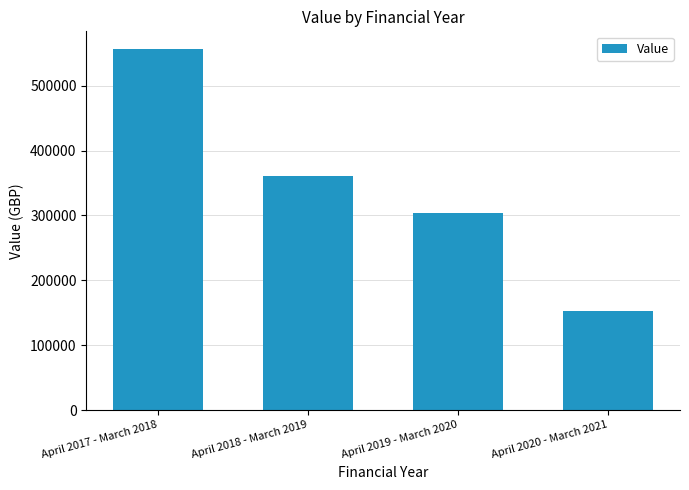

Rank the categories by value from lowest to highest.

April 2020 - March 2021, April 2019 - March 2020, April 2018 - March 2019, April 2017 - March 2018